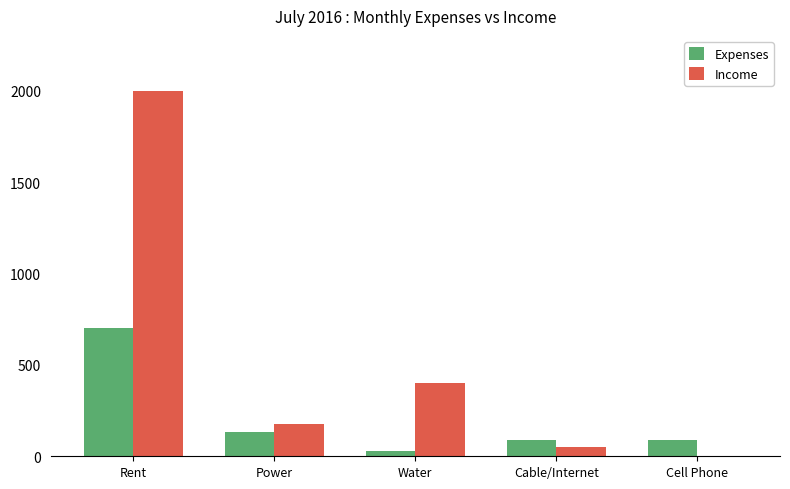

What is the sum of the Income values at Rent and Cell Phone?

2000